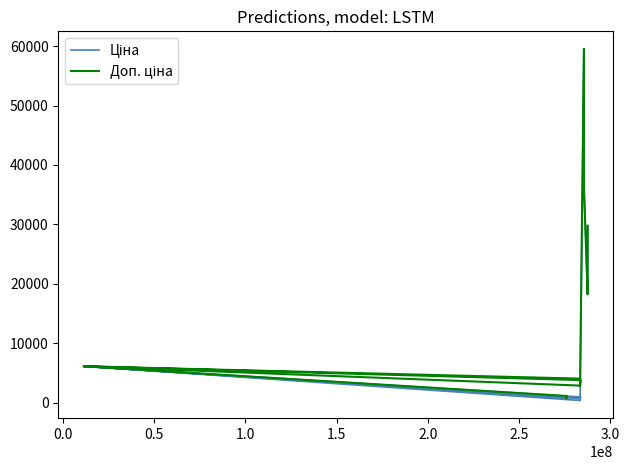

Where is the first local minimum for Доп. ціна?

2.5